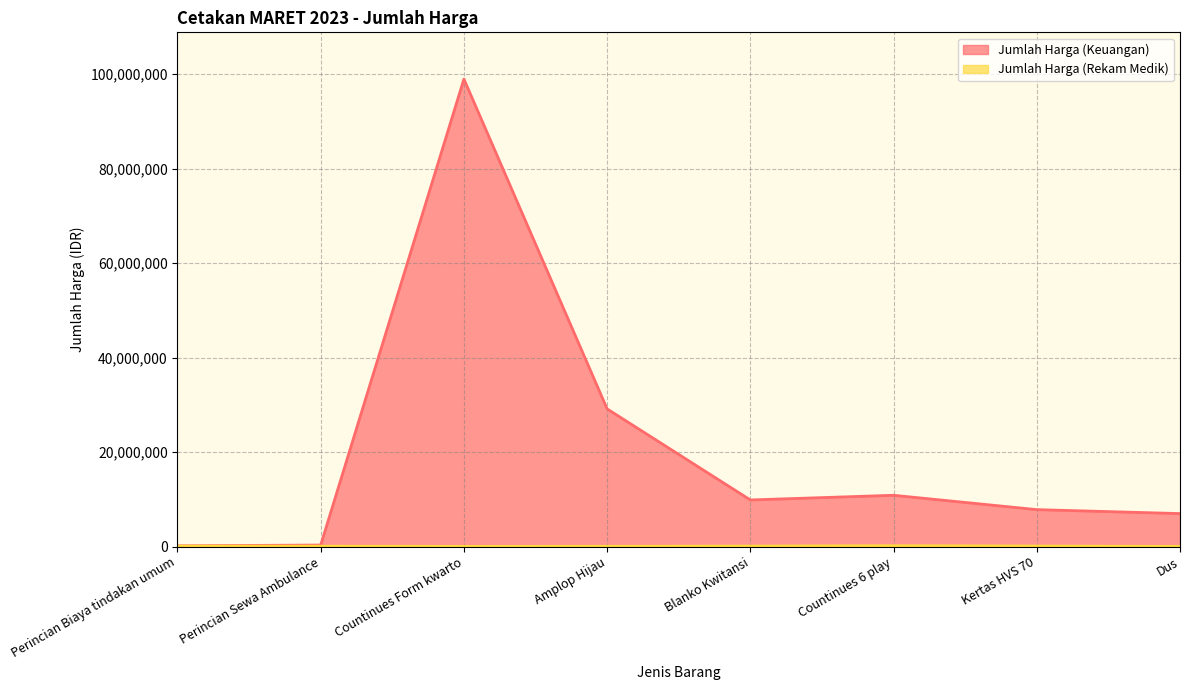

Rank the series by their maximum value, from lowest to highest.

Jumlah Harga (Rekam Medik), Jumlah Harga (Keuangan)